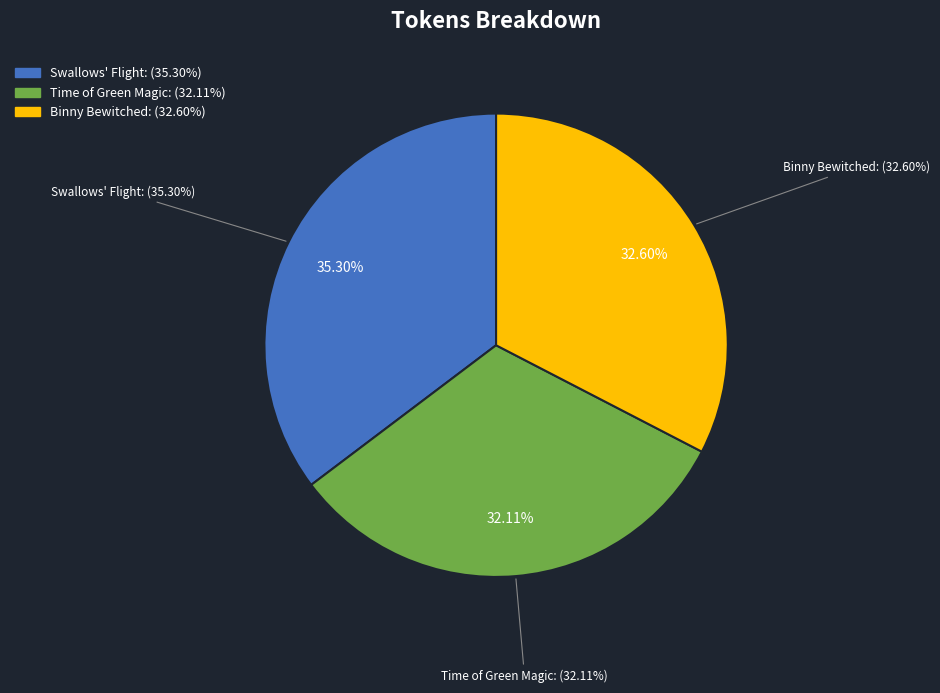

Is there any slice that represents more than half of the pie?

No